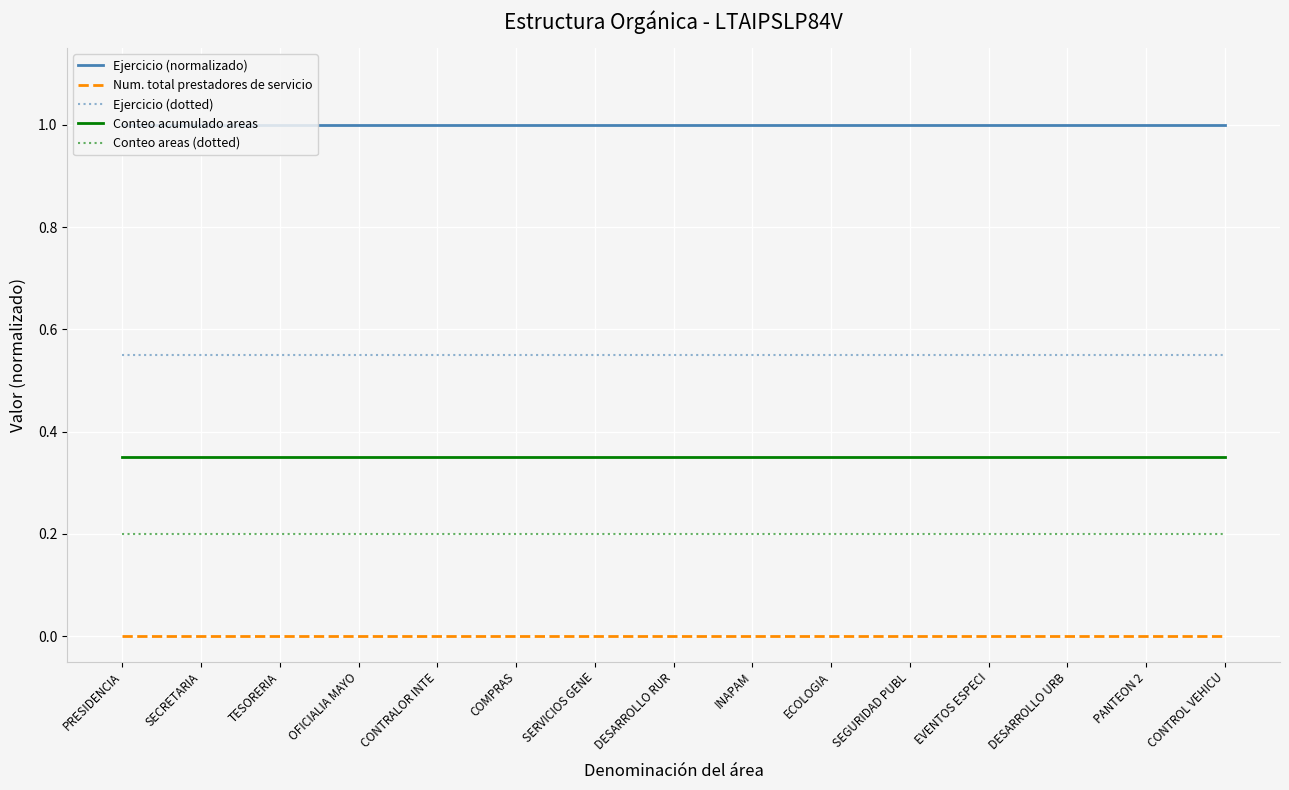

What position from the left is COMPRAS?

6